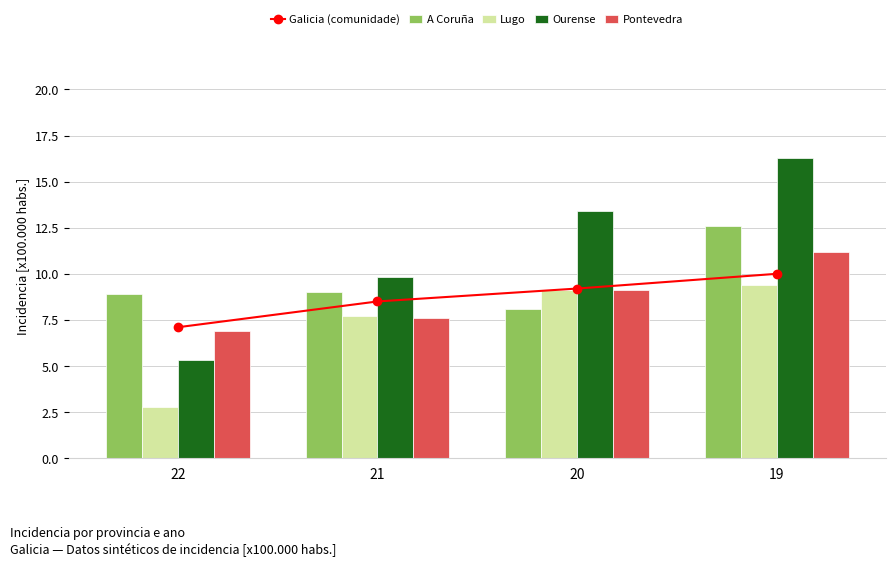

List the labels in order of Pontevedra value, largest first.

19, 20, 21, 22